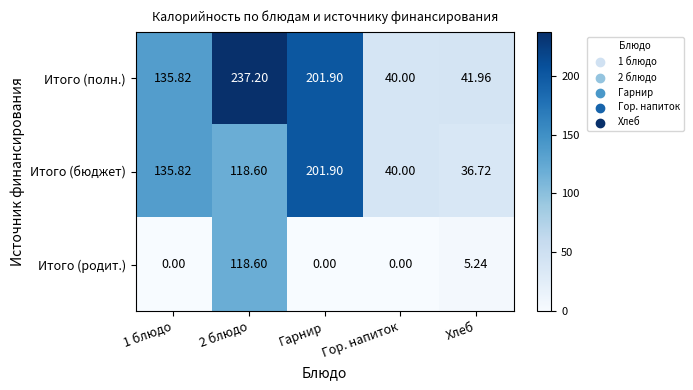

Which series has the largest total across all categories?

Итого (полн.)